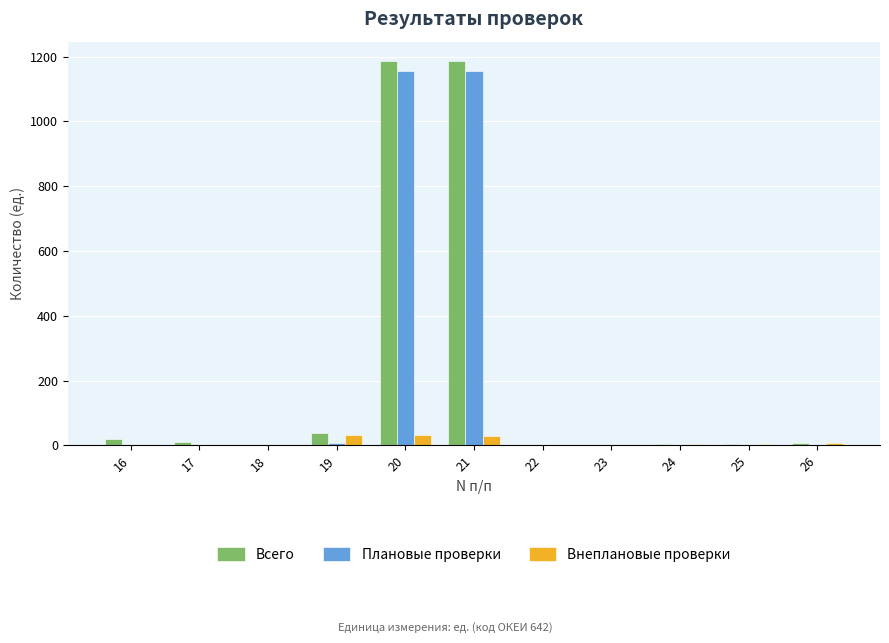

What is the highest value of the Всего series?

1187